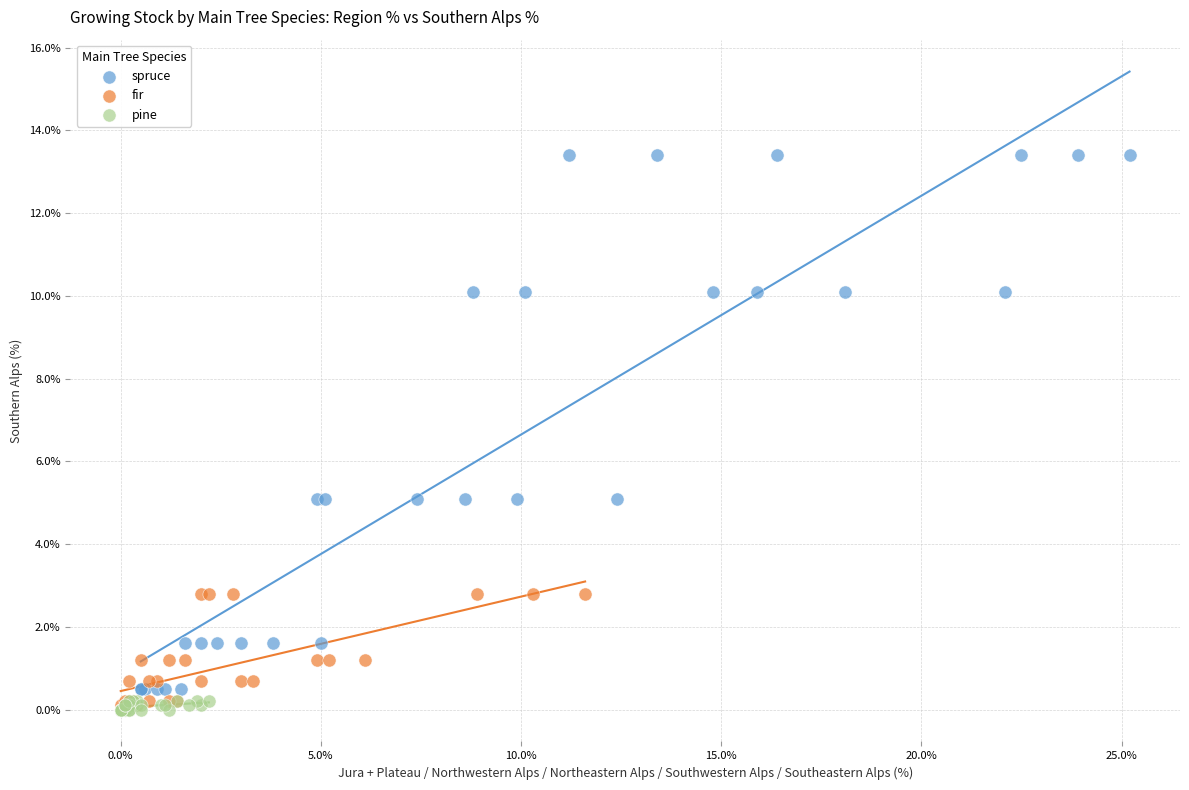

Which series has the largest Y range (max minus min)?

spruce